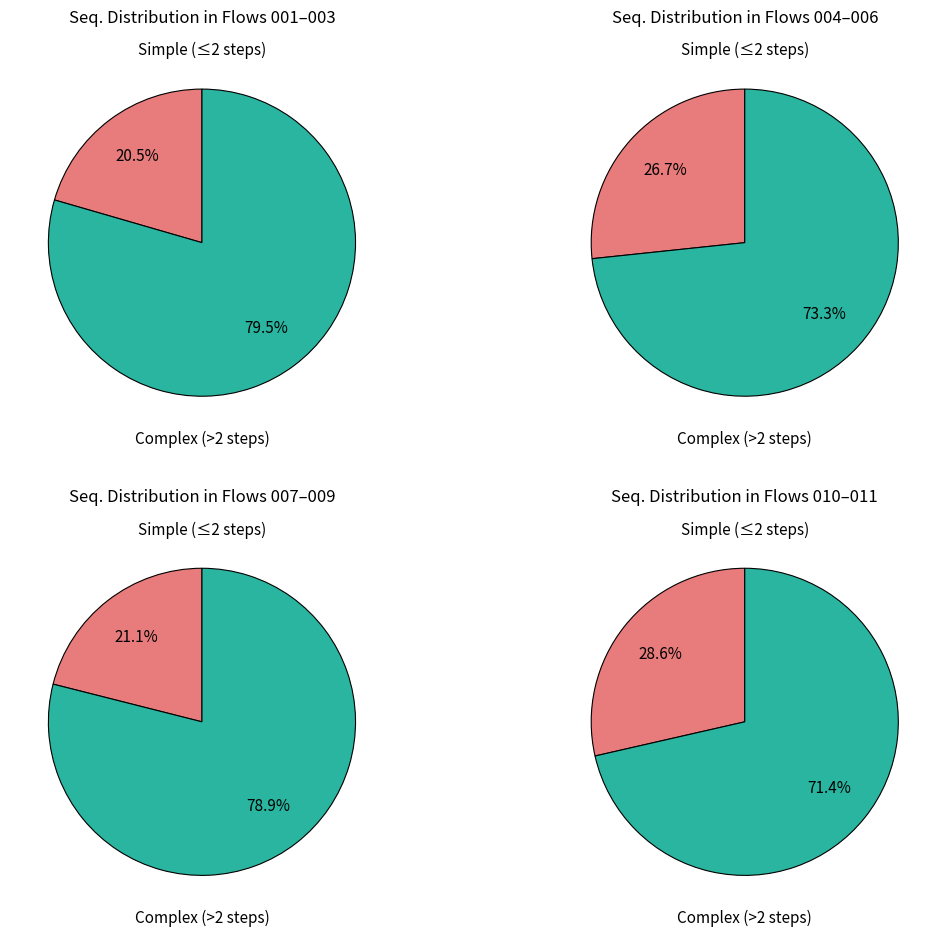

True or false: Add an Account (005) accounts for 13% of the total.

False